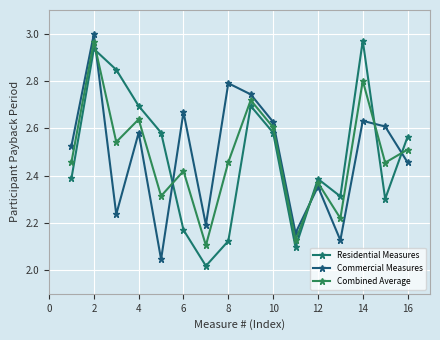

At how many categories does at least one series exceed 2?

16